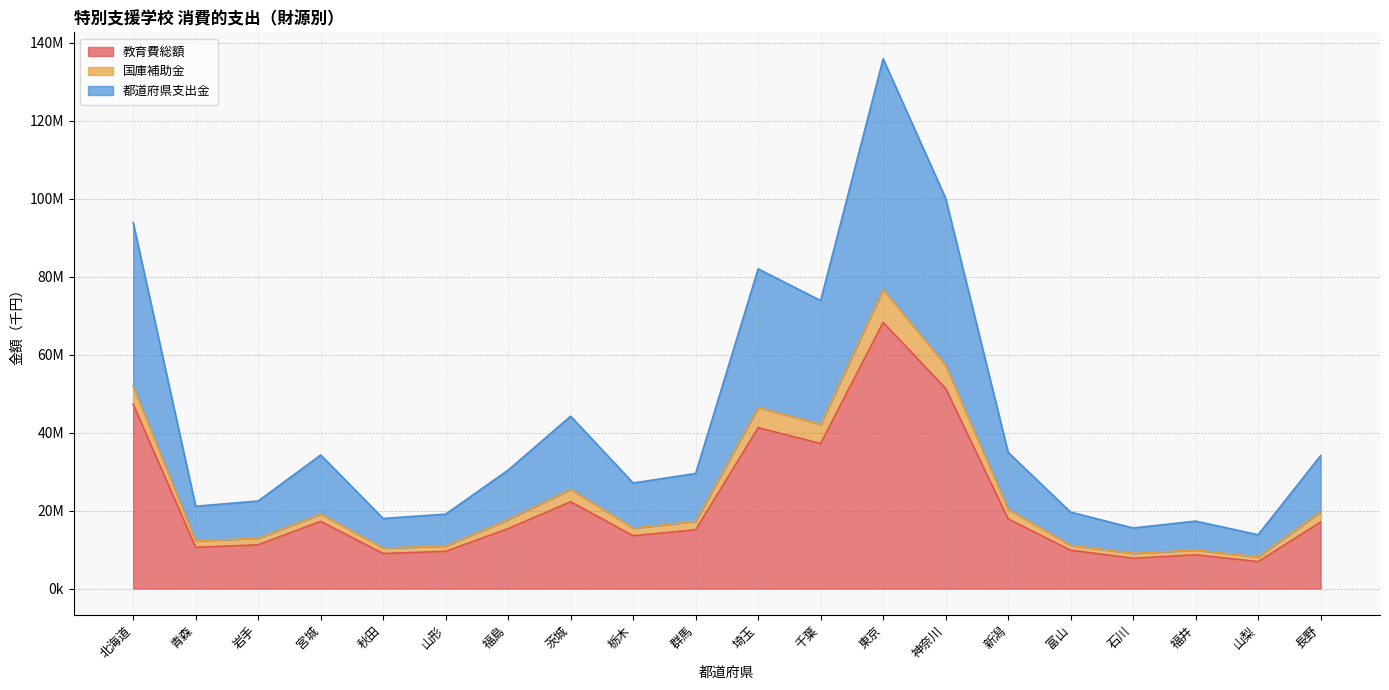

How many lines are shown in the chart?

3